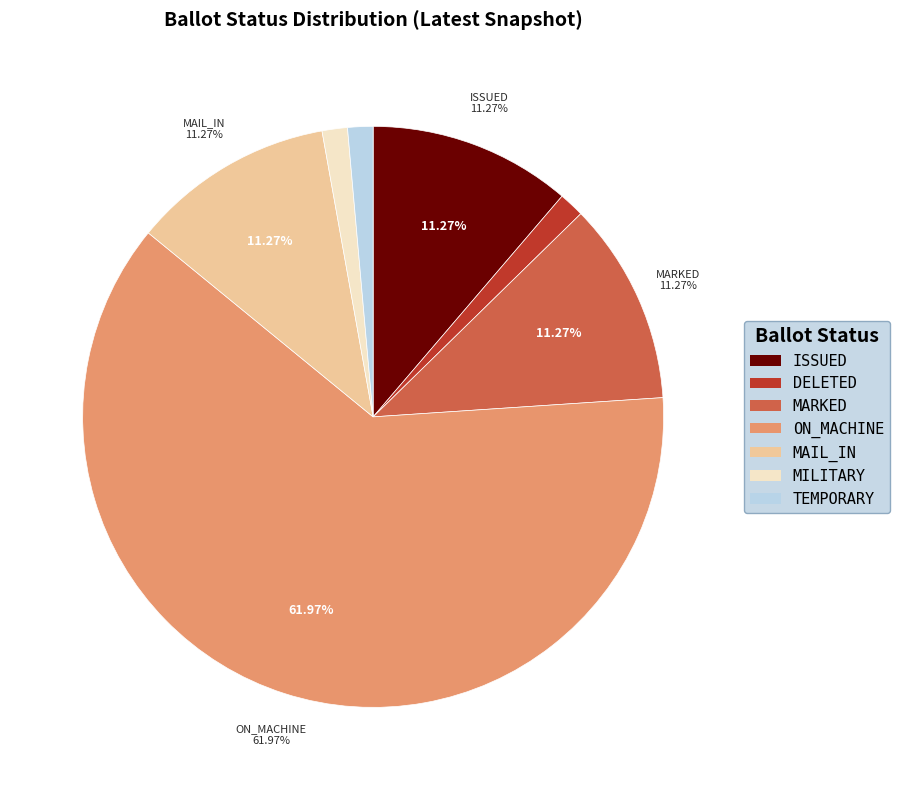

Is it true that FWAB is 0% of the pie?

True